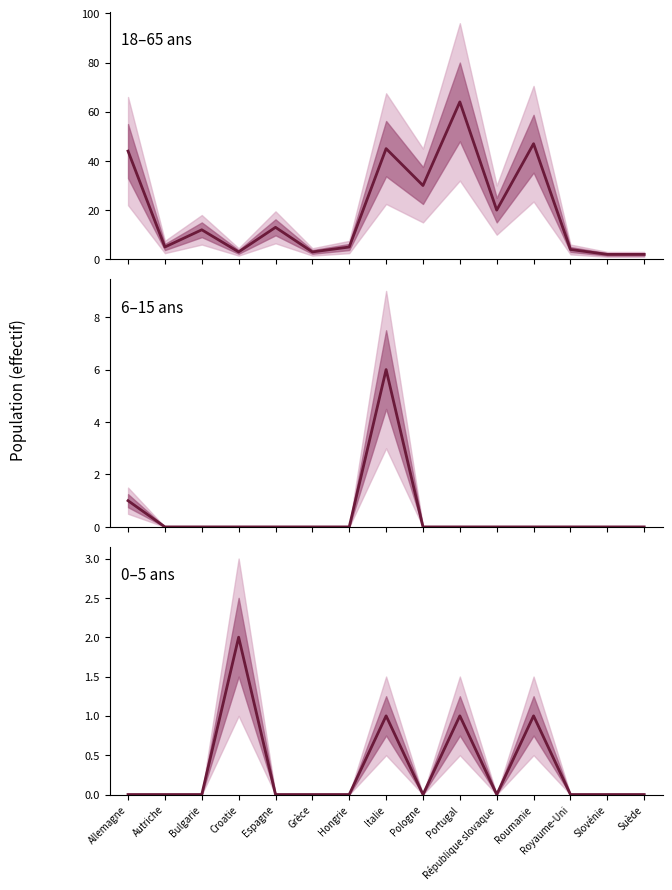

Is it true that 18 - 65 ans Total equals 45 at Italie?

True